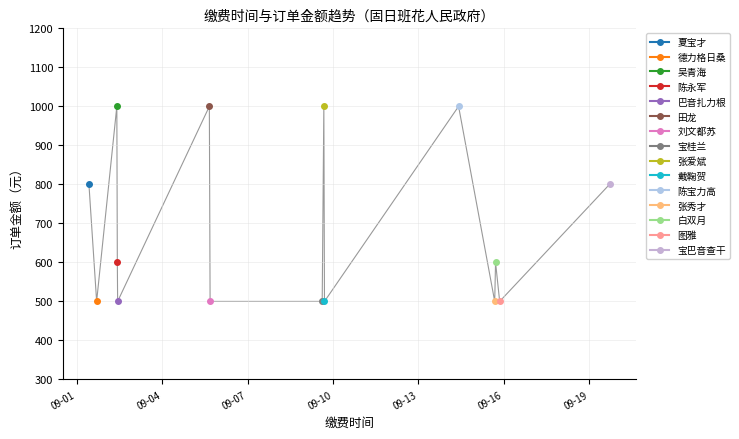

What is the smallest value displayed?

500